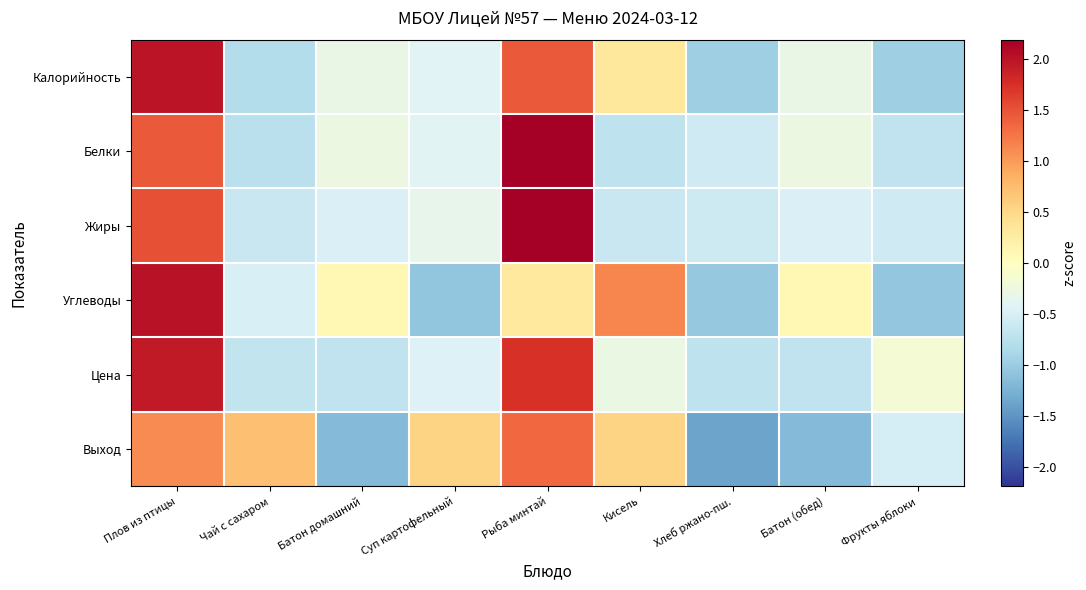

At which category is the sum across all series the highest?

Плов из птицы